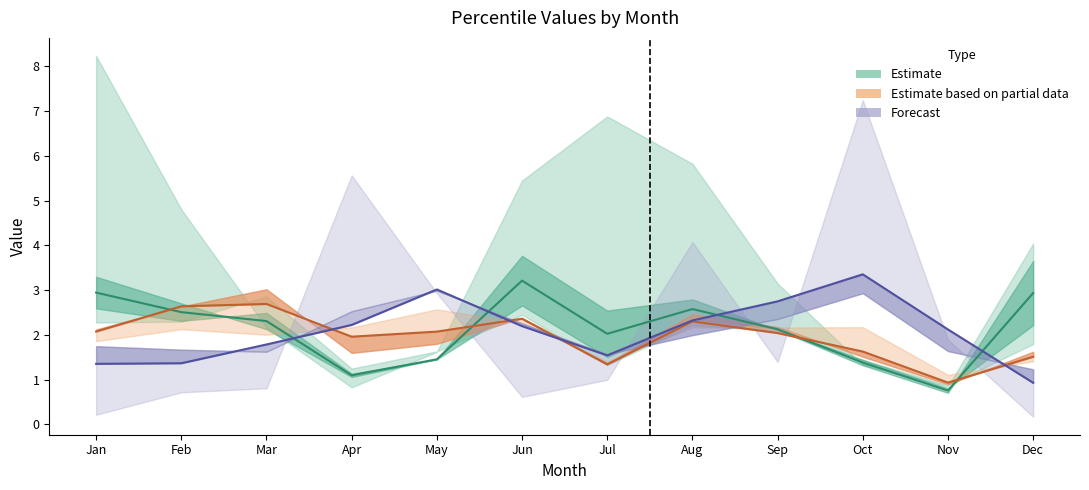

How many lines are shown in the chart?

3